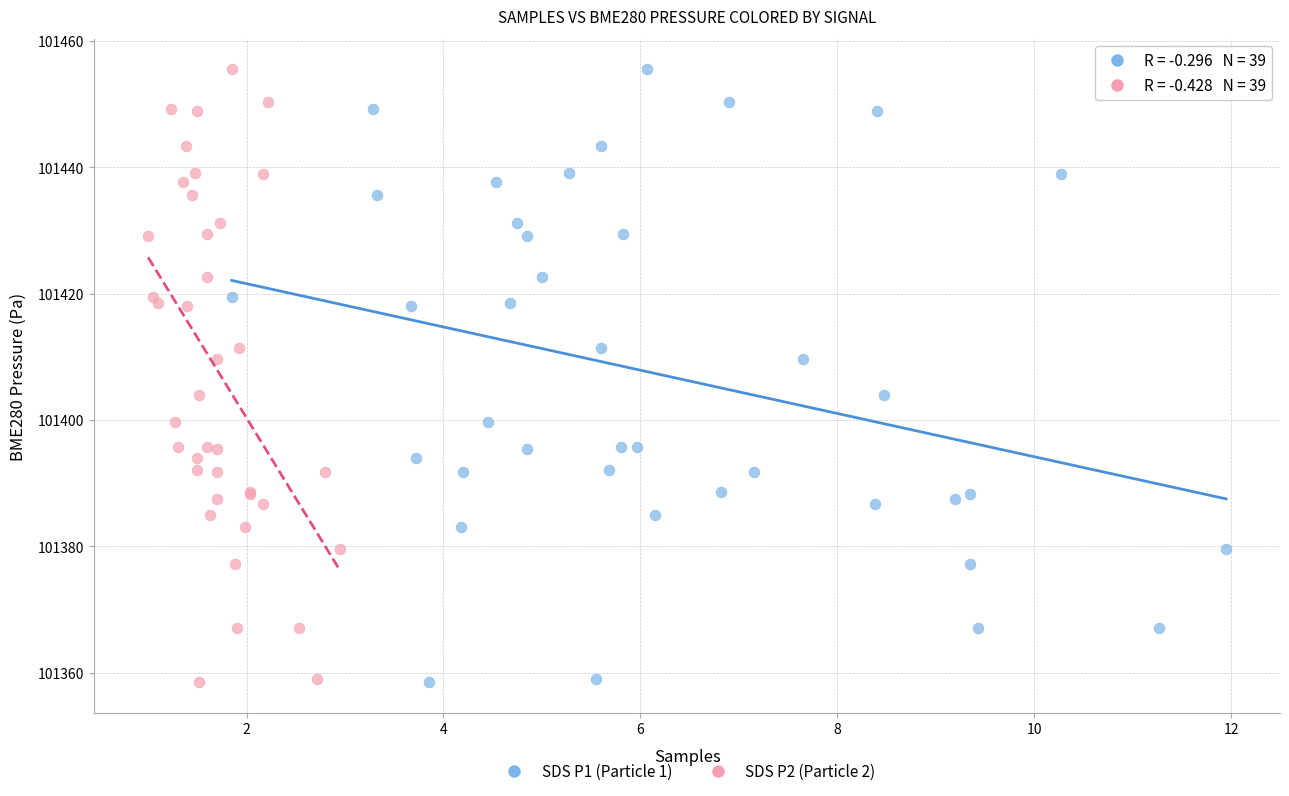

What are all the series names shown in the legend?

SDS P1 (Particle 1), SDS P2 (Particle 2)